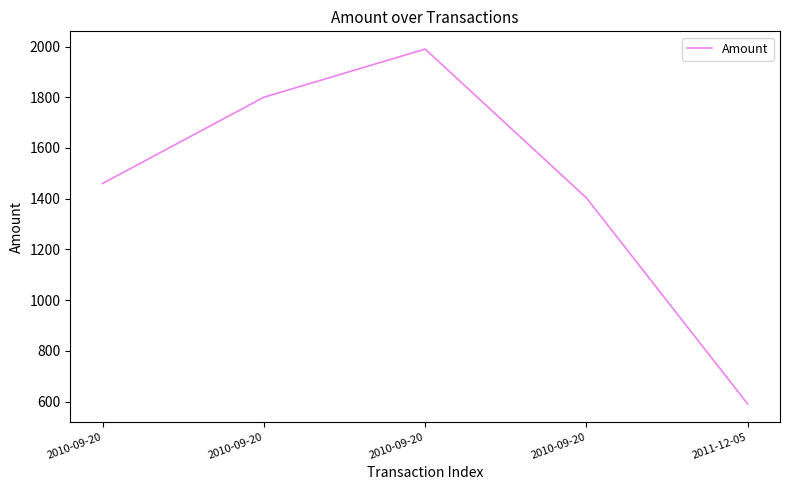

Reading left to right, list all the values displayed in this chart.

2010-09-20=1460	2010-09-20=1800	2010-09-20=1990	2010-09-20=1403	2011-12-05=590